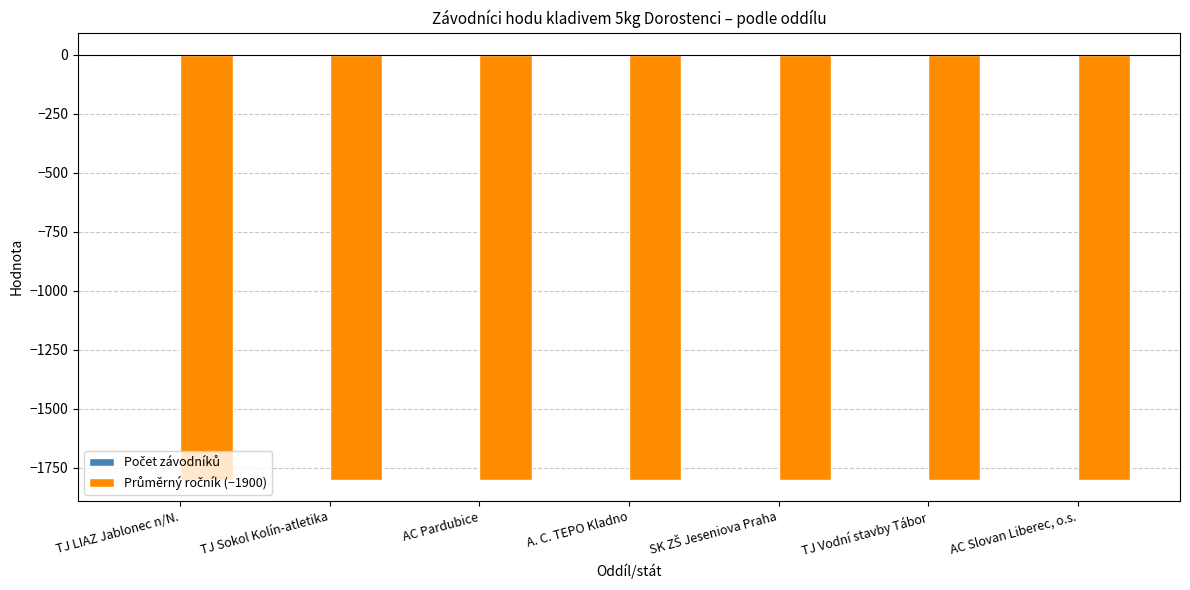

What is the smallest value displayed?

-1802.0